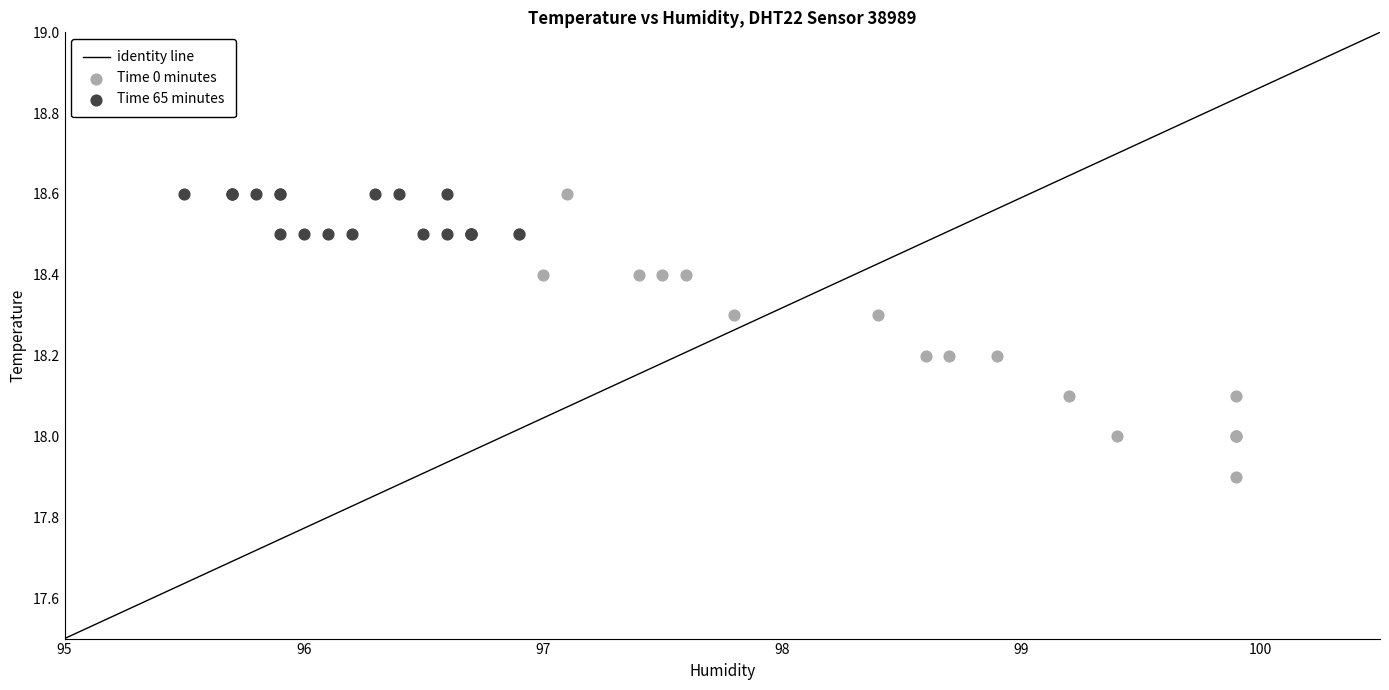

Which series reaches the minimum Y coordinate?

Time 0 minutes